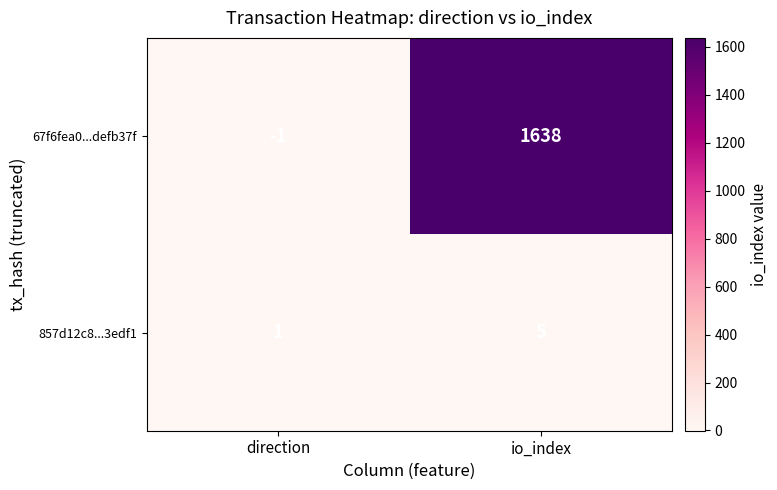

What is the difference between the maximum and minimum values in the 67f6fea0...defb37f series?

1639